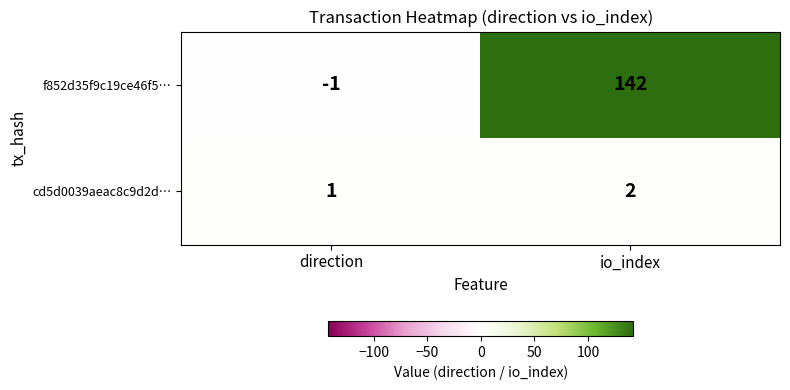

Reading right to left, list all the values displayed in this chart.

f852d35f9c19ce46f5…: 142	-1
cd5d0039aeac8c9d2d…: 2	1